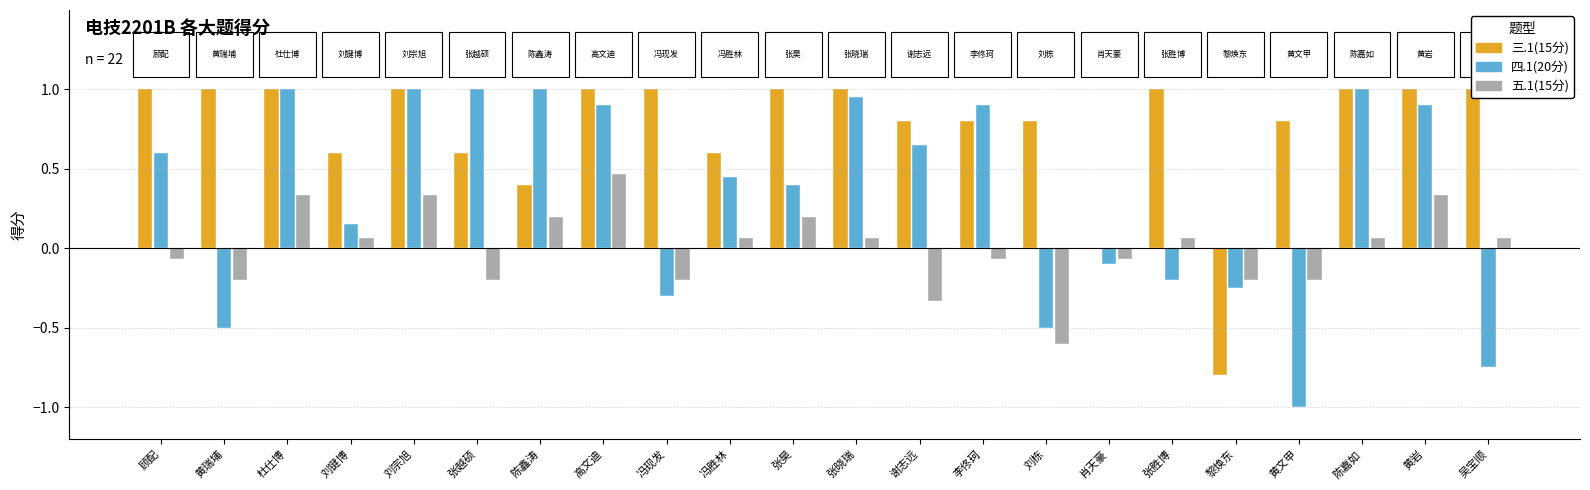

Reading left to right, list all the values displayed in this chart.

三.1(15分): 顾配=1.0	黄瑞埔=1.0	杜仕博=1.0	刘键博=0.6	刘宗旭=1.0	张越硕=0.6	陈鑫涛=0.4	高文迪=1.0	冯现发=1.0	冯胜林=0.6	张昊=1.0	张晓瑞=1.0	谢志远=0.8	李佟珂=0.8	刘栋=0.8	肖天豪=0.0	张胜博=1.0	黎焕东=-0.8	黄文甲=0.8	陈嘉如=1.0	黄岩=1.0	吴宝顺=1.0
四.1(20分): 顾配=0.6	黄瑞埔=-0.5	杜仕博=1.0	刘键博=0.1	刘宗旭=1.0	张越硕=1.0	陈鑫涛=1.0	高文迪=0.9	冯现发=-0.3	冯胜林=0.5	张昊=0.4	张晓瑞=0.9	谢志远=0.7	李佟珂=0.9	刘栋=-0.5	肖天豪=-0.1	张胜博=-0.2	黎焕东=-0.2	黄文甲=-1.0	陈嘉如=1.0	黄岩=0.9	吴宝顺=-0.8
五.1(15分): 顾配=-0.1	黄瑞埔=-0.2	杜仕博=0.3	刘键博=0.1	刘宗旭=0.3	张越硕=-0.2	陈鑫涛=0.2	高文迪=0.5	冯现发=-0.2	冯胜林=0.1	张昊=0.2	张晓瑞=0.1	谢志远=-0.3	李佟珂=-0.1	刘栋=-0.6	肖天豪=-0.1	张胜博=0.1	黎焕东=-0.2	黄文甲=-0.2	陈嘉如=0.1	黄岩=0.3	吴宝顺=0.1